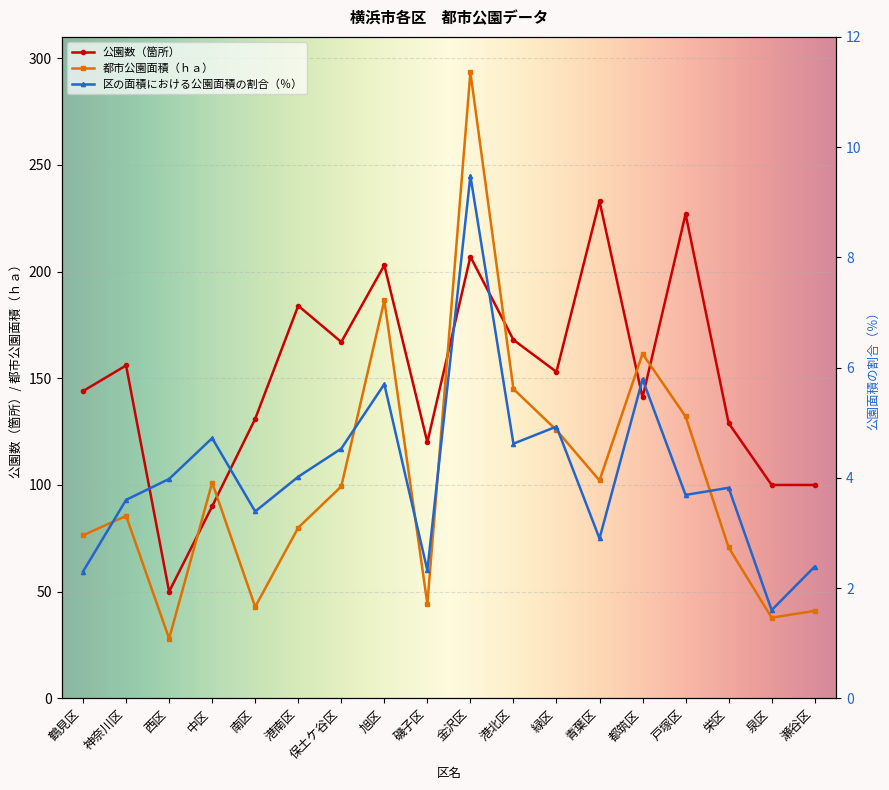

Reading left to right, what are all the values shown in this chart?

公園数（箇所）: 鶴見区=144.0	神奈川区=156.0	西区=50.0	中区=90.0	南区=131.0	港南区=184.0	保土ケ谷区=167.0	旭区=203.0	磯子区=120.0	金沢区=207.0	港北区=168.0	緑区=153.0	青葉区=233.0	都筑区=141.0	戸塚区=227.0	栄区=129.0	泉区=100.0	瀬谷区=100.0
都市公園面積（ｈａ）: 鶴見区=76.4	神奈川区=85.5	西区=28.0	中区=101.1	南区=42.9	港南区=80.0	保土ケ谷区=99.3	旭区=186.5	磯子区=44.2	金沢区=293.4	港北区=145.0	緑区=125.7	青葉区=102.1	都筑区=161.5	戸塚区=132.1	栄区=70.7	泉区=37.8	瀬谷区=41.0
区の面積における公園面積の割合（％）: 鶴見区=2.3	神奈川区=3.6	西区=4.0	中区=4.7	南区=3.4	港南区=4.0	保土ケ谷区=4.5	旭区=5.7	磯子区=2.3	金沢区=9.5	港北区=4.6	緑区=4.9	青葉区=2.9	都筑区=5.8	戸塚区=3.7	栄区=3.8	泉区=1.6	瀬谷区=2.4